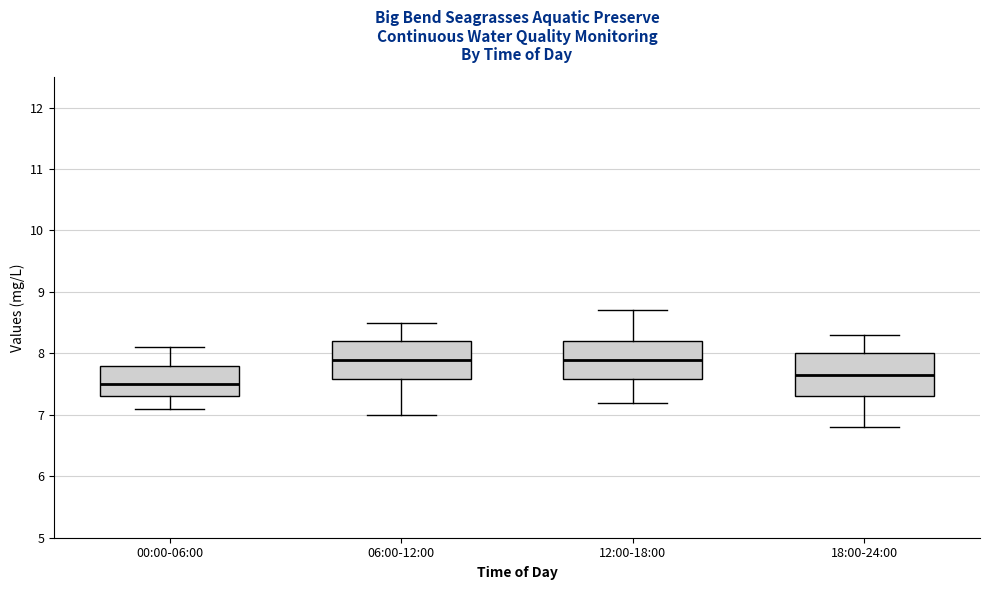

Which box's median line is the lowest?

00:00-06:00